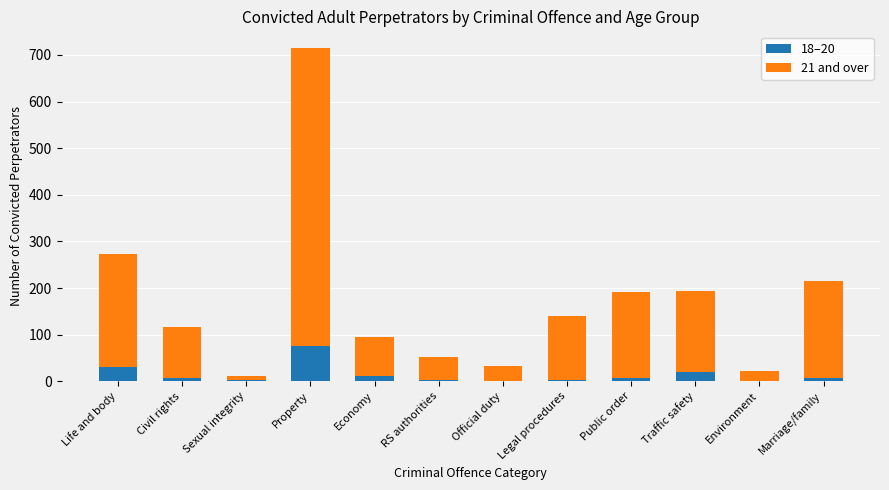

How many series are shown in this chart?

2